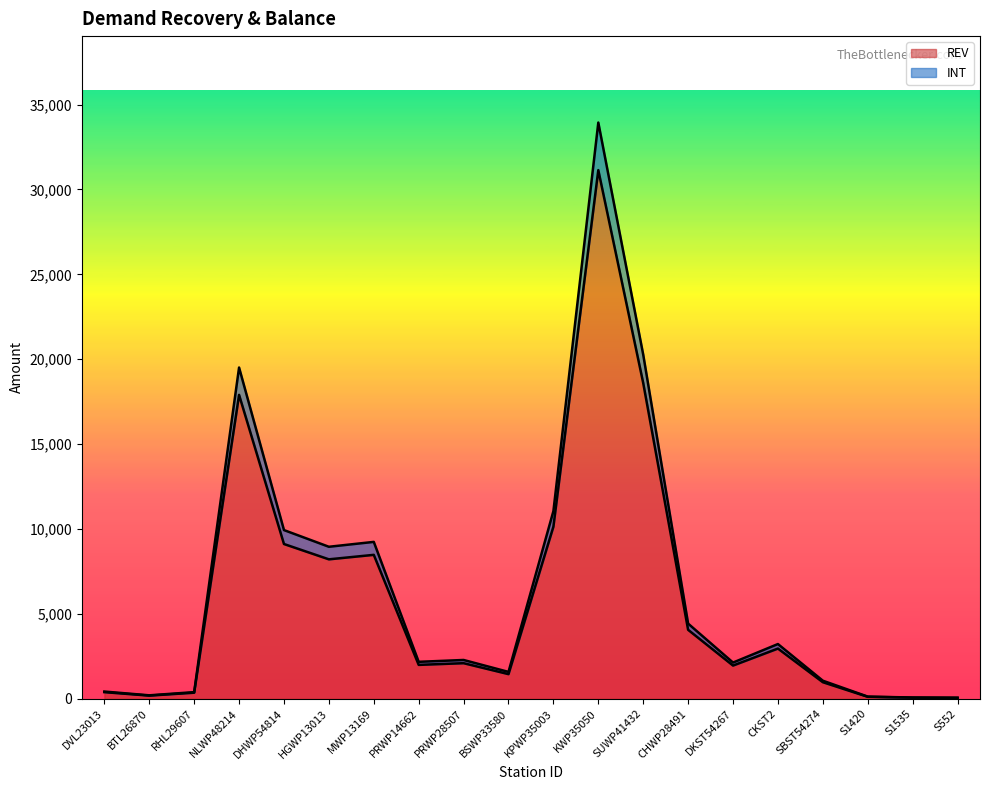

The INT series shows 48508.9 at KWP35050. True or false?

False